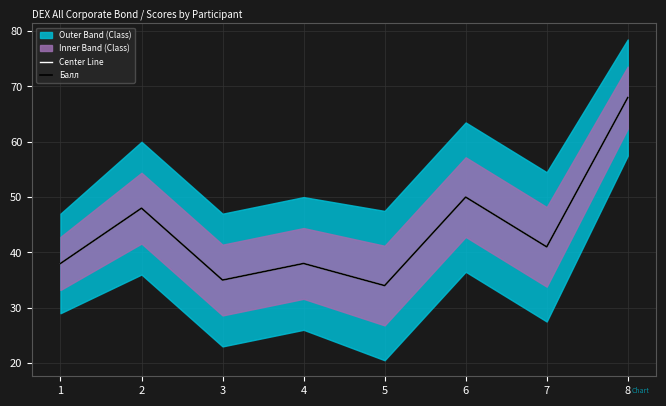

Is it true that Балл equals 38 at 1?

True